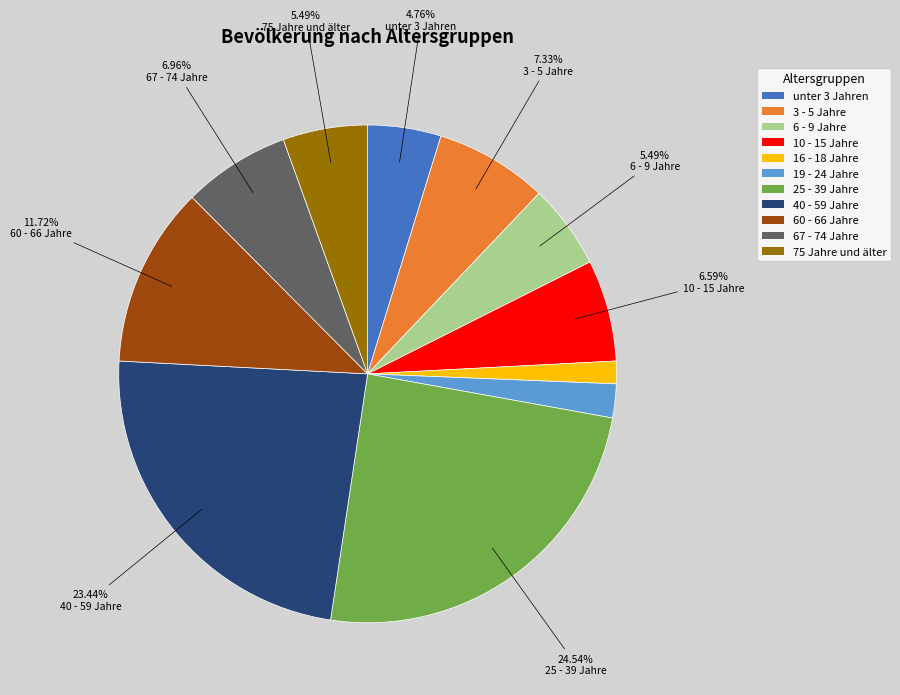

What is the largest slice in the pie chart?

25 - 39 Jahre